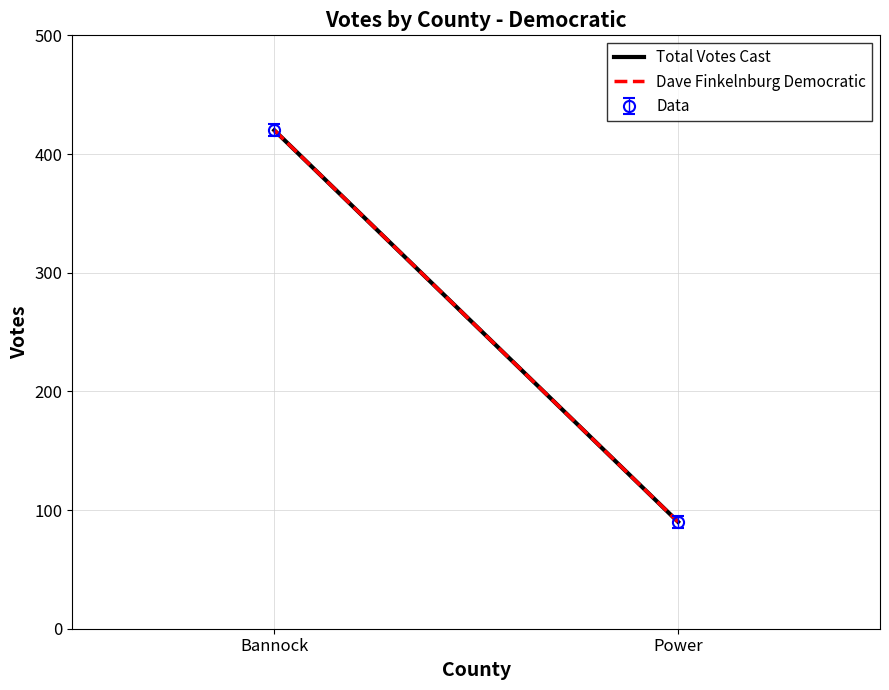

Rank the categories by Dave Finkelnburg Democratic value from highest to lowest.

Bannock, Power